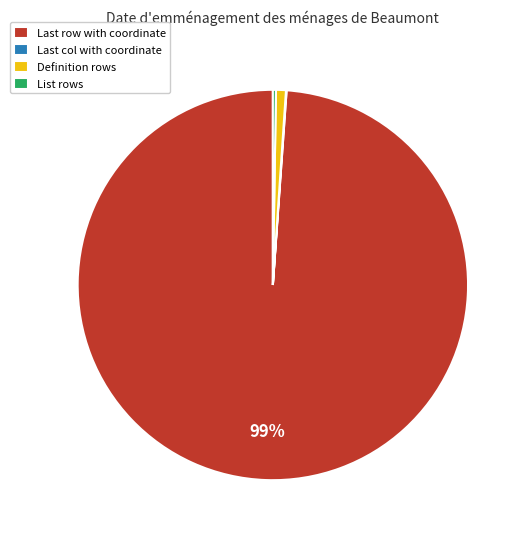

What is the largest slice in the pie chart?

Last row with coordinate